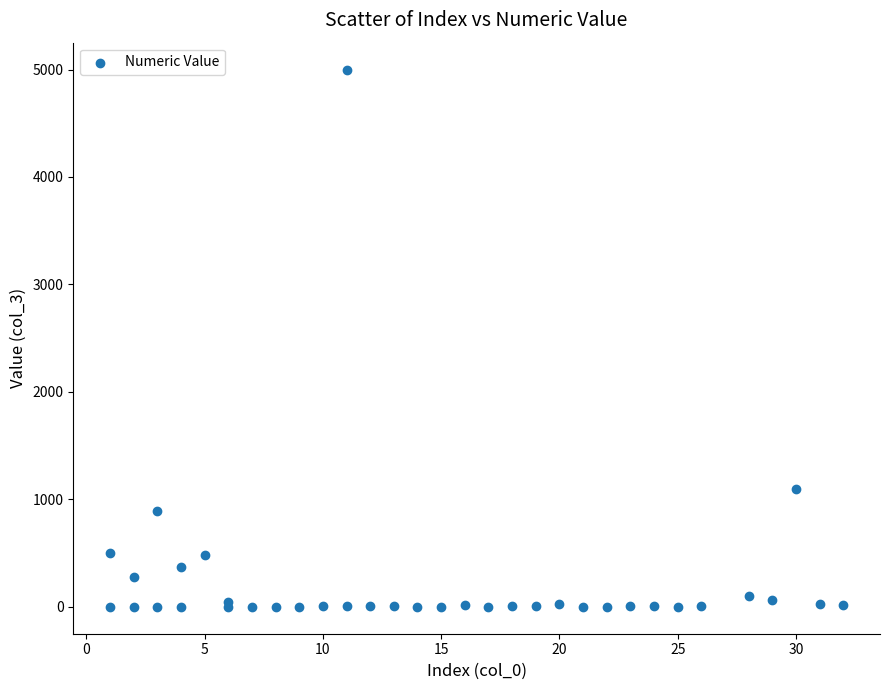

What Y value in the scatter plot is closest to 2500?

1100.0